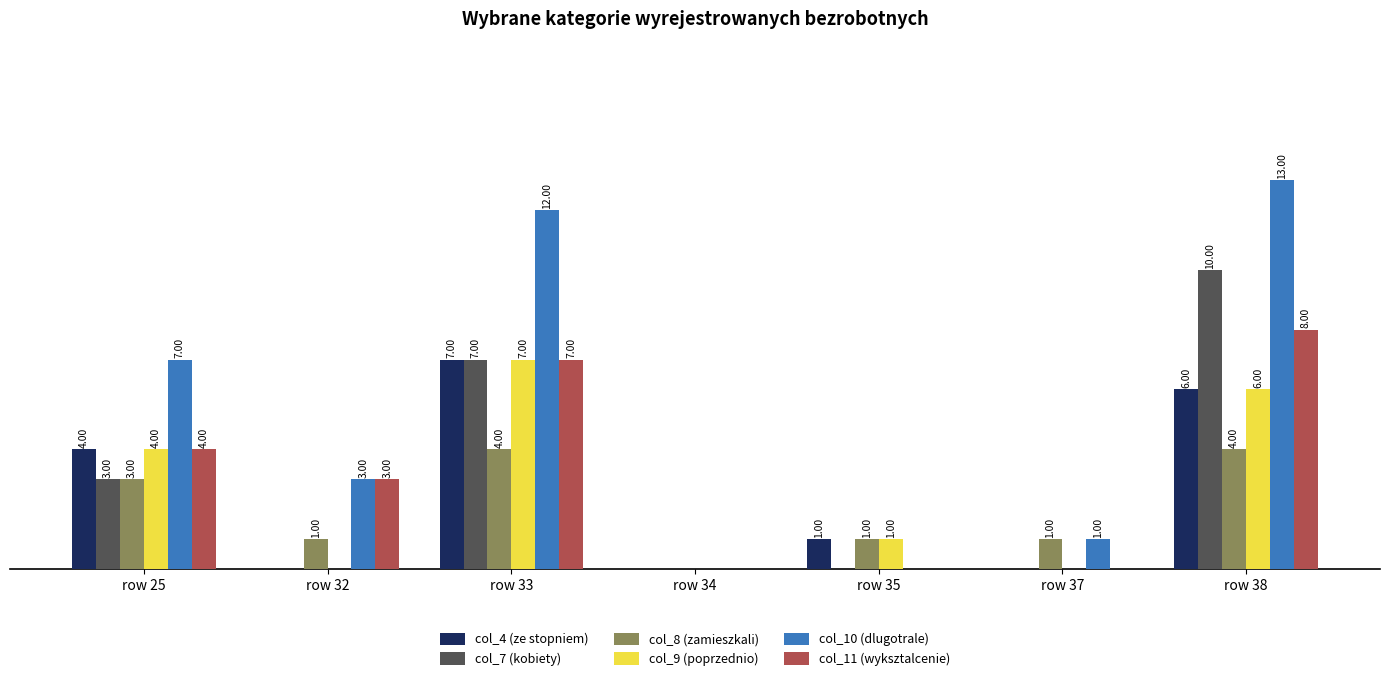

Between row 25 and row 33, which series saw the biggest shift?

col_10 (dlugotrale)